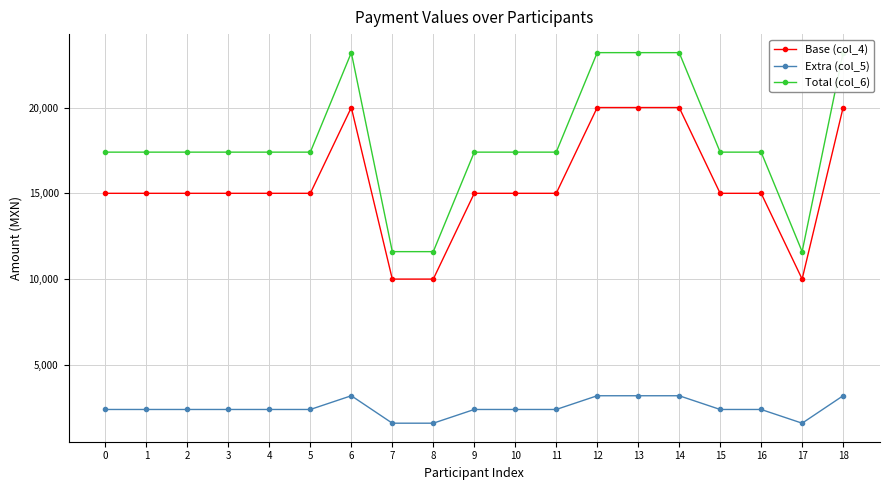

True or false: Extra (col_5) and Base (col_4) cross at least once.

False